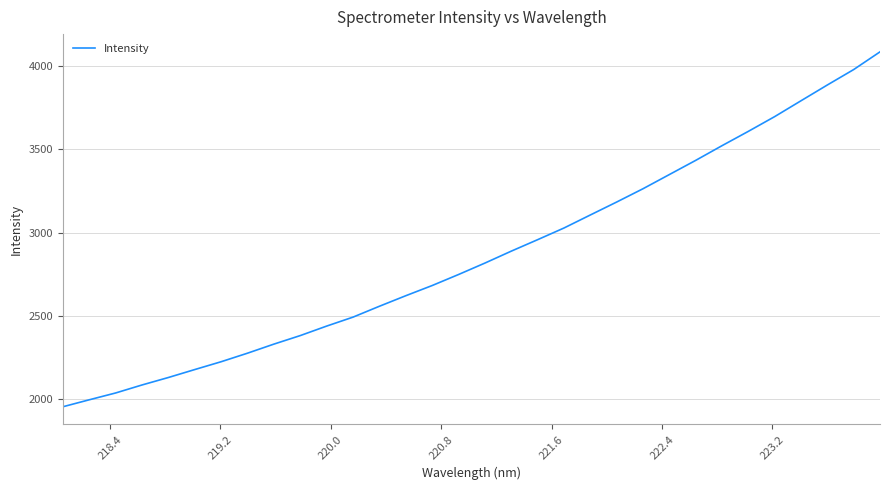

How many lines are shown in the chart?

1